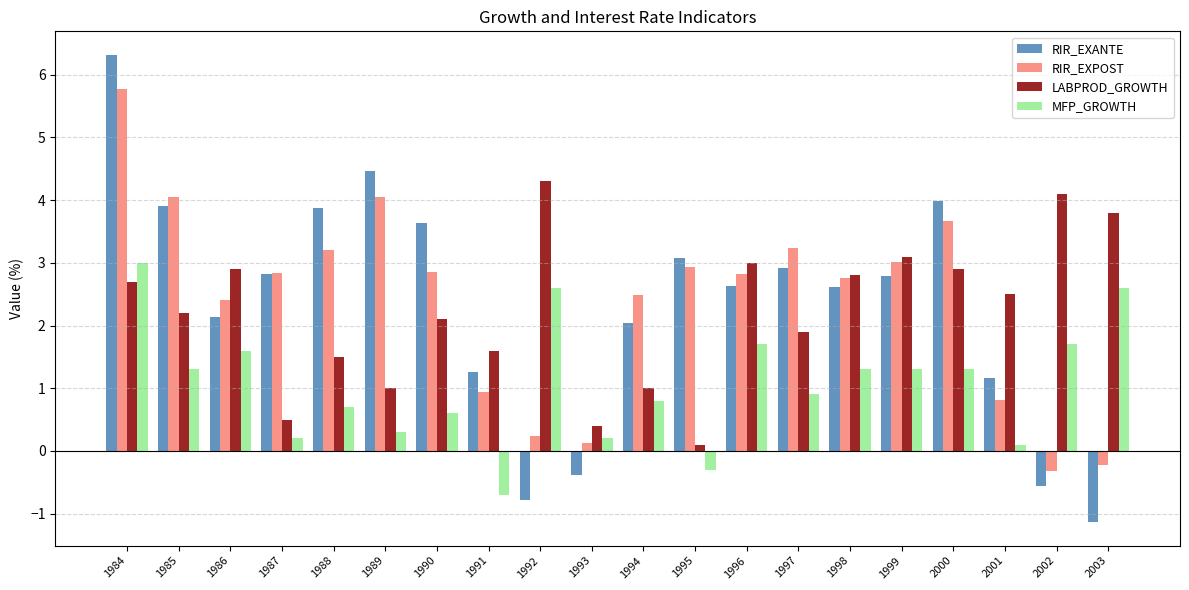

The RIR_EXANTE series shows 4.5 at 1995. True or false?

False